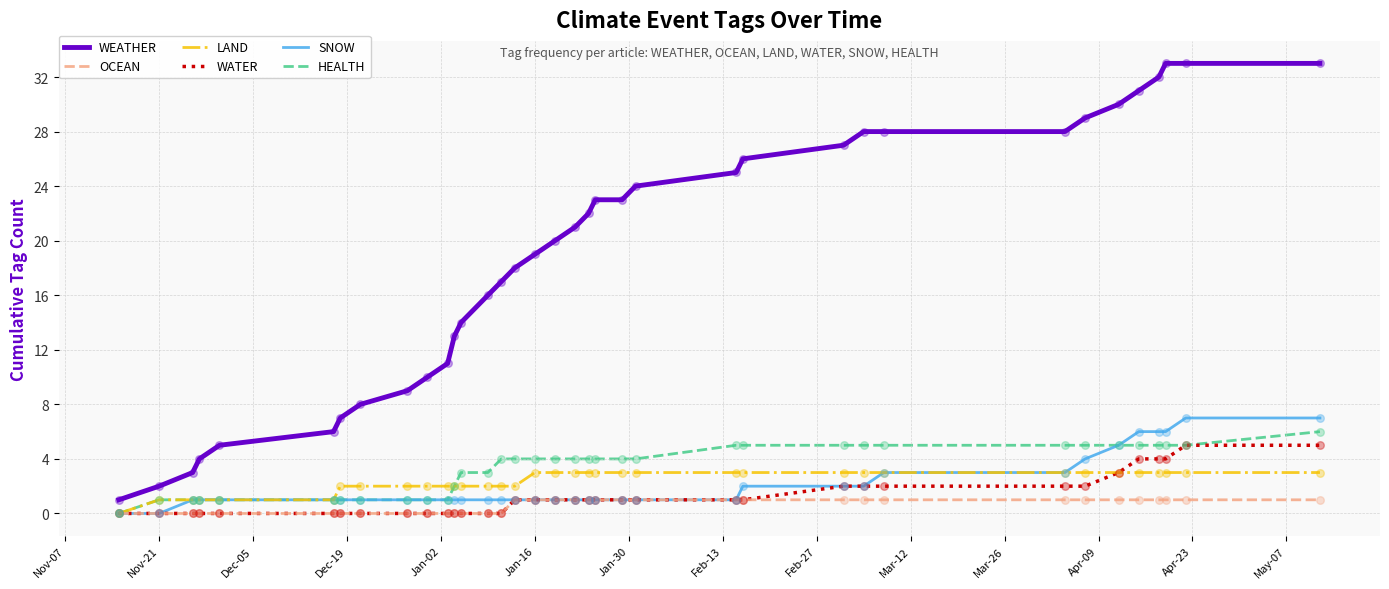

Which series has the largest total across all categories?

WEATHER